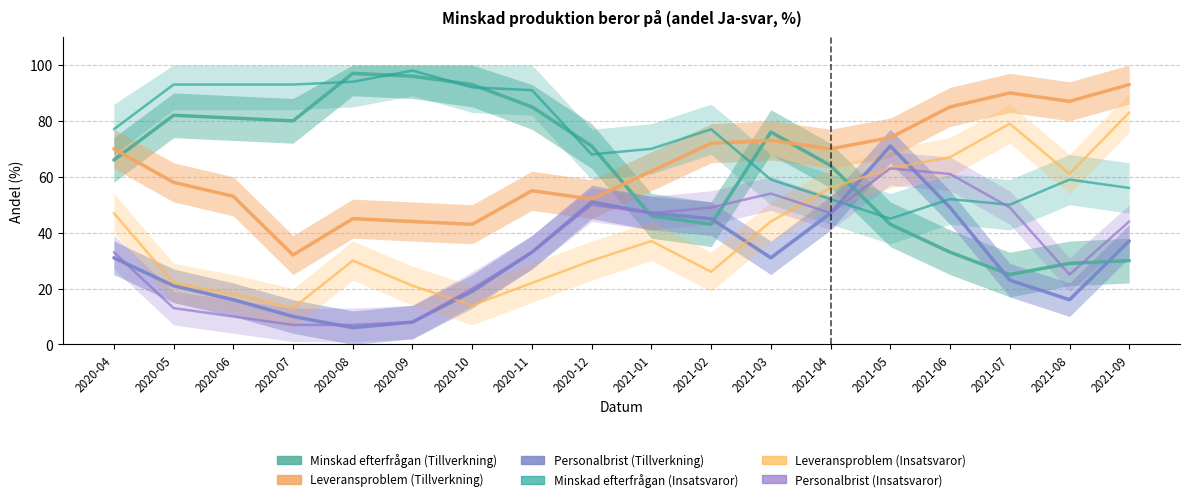

Reading left to right, list all the values displayed in this chart.

Minskad efterfrågan (Tillverkning): 2020-04=66	2020-05=82	2020-06=81	2020-07=80	2020-08=97	2020-09=96	2020-10=93	2020-11=85	2020-12=71	2021-01=46	2021-02=43	2021-03=76	2021-04=64	2021-05=43	2021-06=33	2021-07=25	2021-08=29	2021-09=30
Leveransproblem (Tillverkning): 2020-04=70	2020-05=58	2020-06=53	2020-07=32	2020-08=45	2020-09=44	2020-10=43	2020-11=55	2020-12=52	2021-01=62	2021-02=72	2021-03=73	2021-04=70	2021-05=74	2021-06=85	2021-07=90	2021-08=87	2021-09=93
Personalbrist (Tillverkning): 2020-04=31	2020-05=21	2020-06=16	2020-07=10	2020-08=6	2020-09=8	2020-10=19	2020-11=33	2020-12=51	2021-01=47	2021-02=45	2021-03=31	2021-04=47	2021-05=71	2021-06=49	2021-07=23	2021-08=16	2021-09=37
Minskad efterfrågan (Insatsvaror): 2020-04=77	2020-05=93	2020-06=93	2020-07=93	2020-08=94	2020-09=98	2020-10=92	2020-11=91	2020-12=68	2021-01=70	2021-02=77	2021-03=59	2021-04=52	2021-05=45	2021-06=52	2021-07=50	2021-08=59	2021-09=56
Leveransproblem (Insatsvaror): 2020-04=47	2020-05=22	2020-06=18	2020-07=13	2020-08=30	2020-09=21	2020-10=14	2020-11=22	2020-12=30	2021-01=37	2021-02=26	2021-03=44	2021-04=56	2021-05=63	2021-06=67	2021-07=79	2021-08=61	2021-09=83
Personalbrist (Insatsvaror): 2020-04=33	2020-05=13	2020-06=10	2020-07=7	2020-08=7	2020-09=8	2020-10=20	2020-11=33	2020-12=50	2021-01=47	2021-02=49	2021-03=54	2021-04=47	2021-05=63	2021-06=61	2021-07=49	2021-08=25	2021-09=44